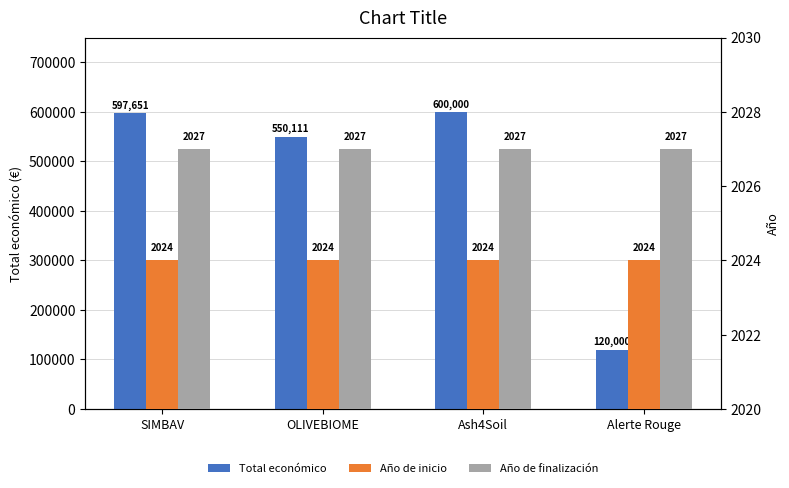

What is the label of the 2nd bar from the left?

OLIVEBIOME